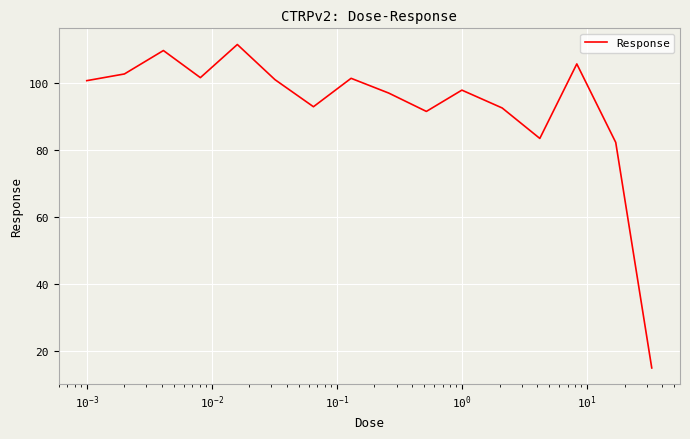

What is the maximum value shown in the chart?

111.5